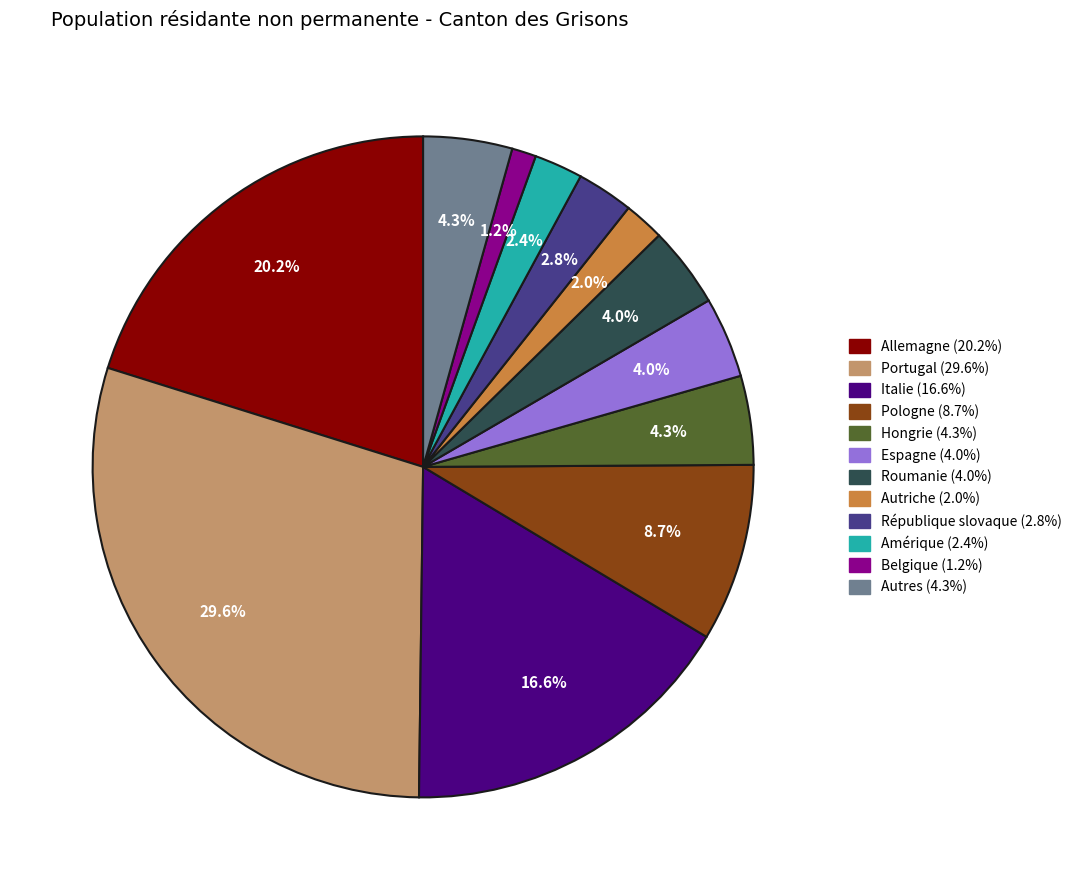

Which has a higher value, Italie or Amérique?

Italie